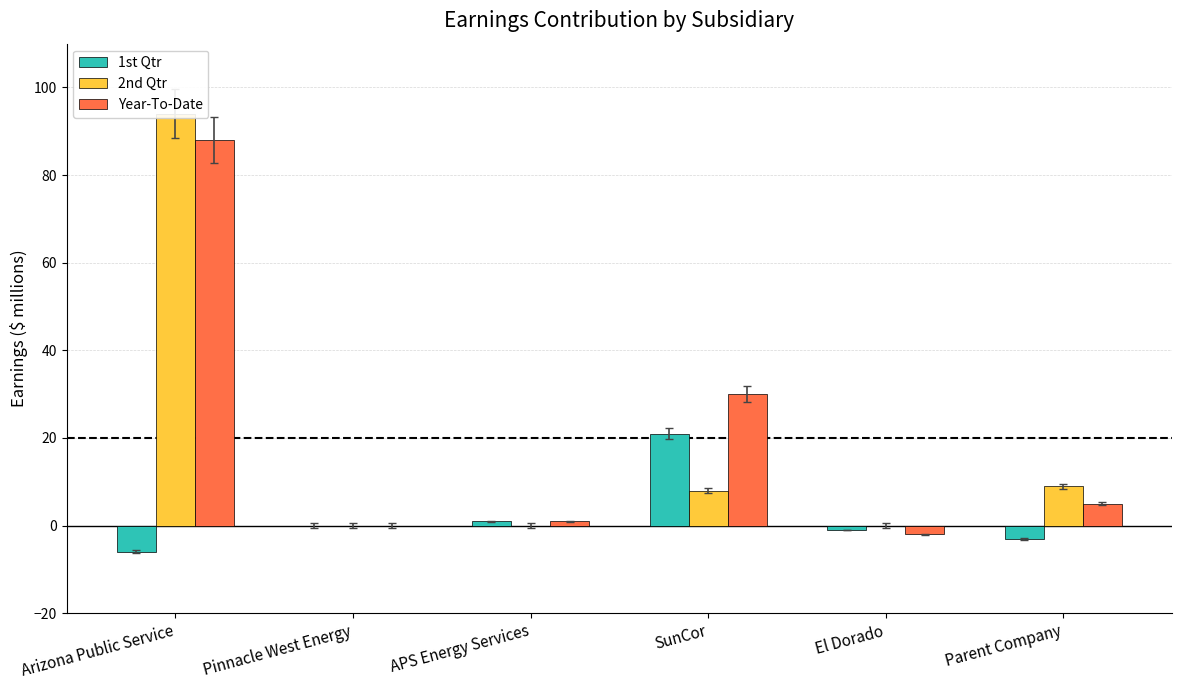

What is the maximum value shown in the chart?

94